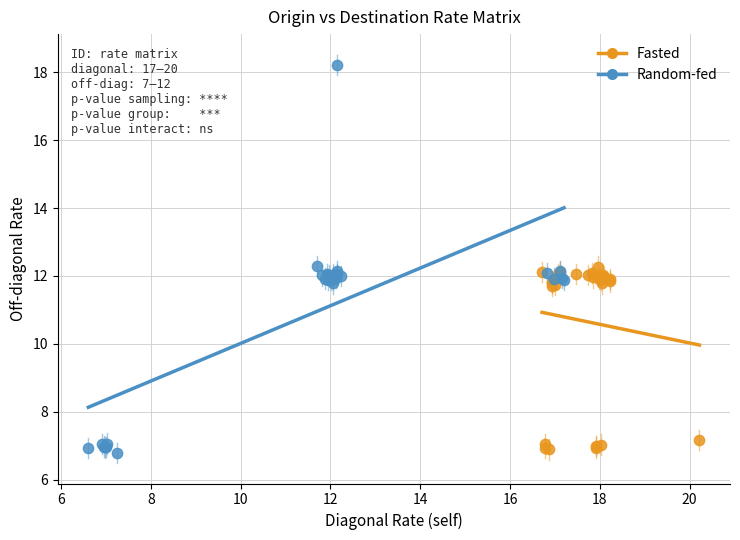

Which series has the widest spread of Y values?

Random-fed